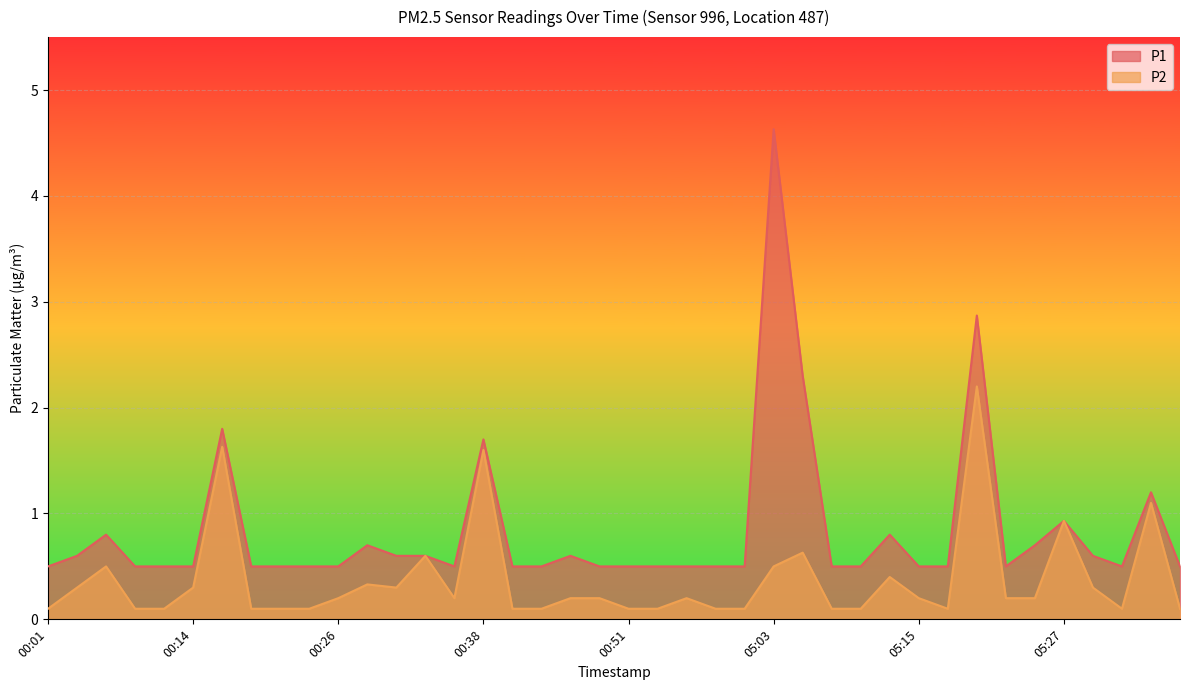

What are all the series names shown in the legend?

P1, P2